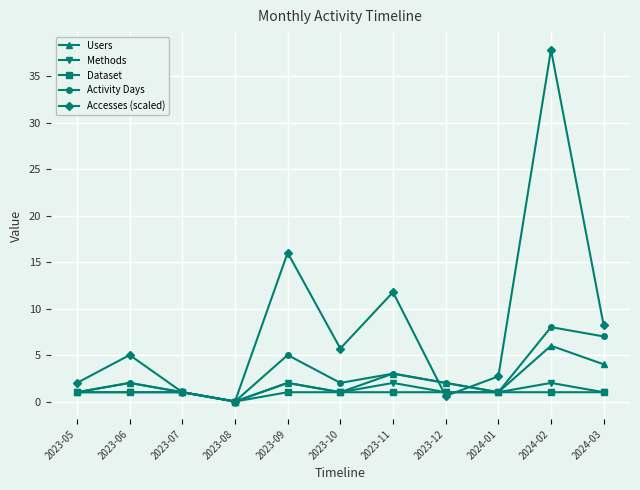

What is the difference between the second highest and minimum values in the Dataset series?

1.0